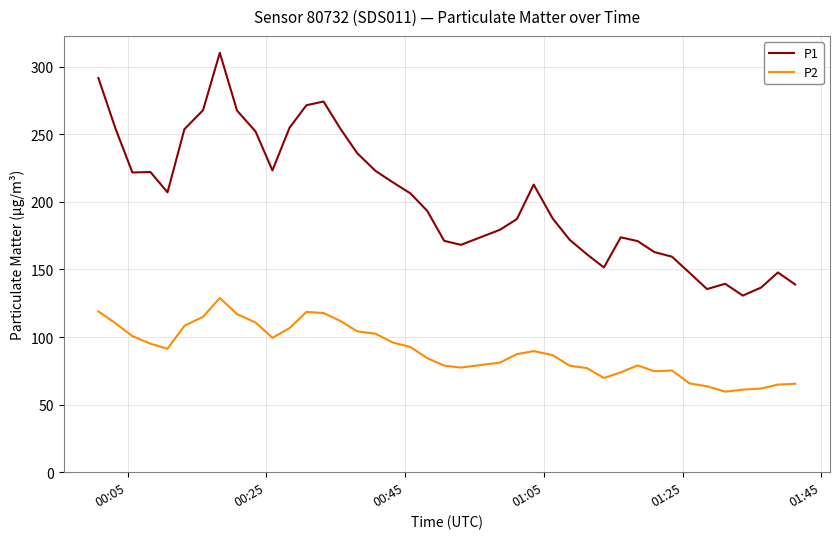

Does the chart have visible grid lines?

Yes